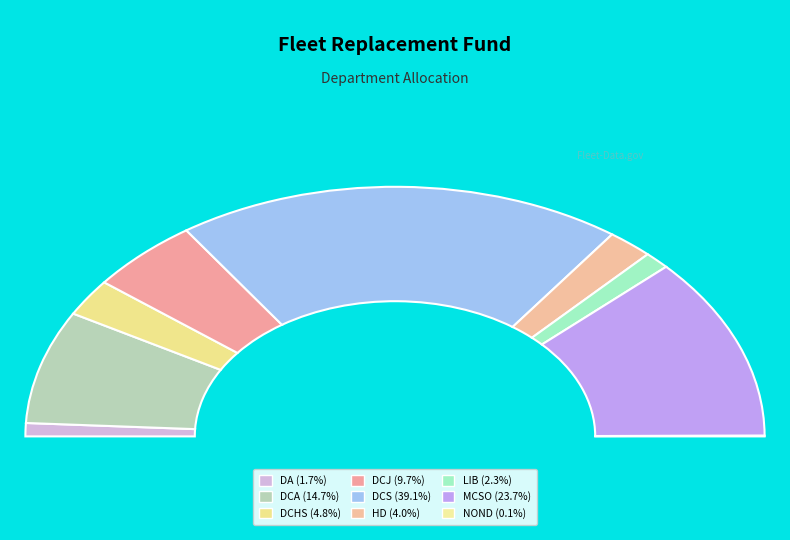

Does any single category account for the majority?

No